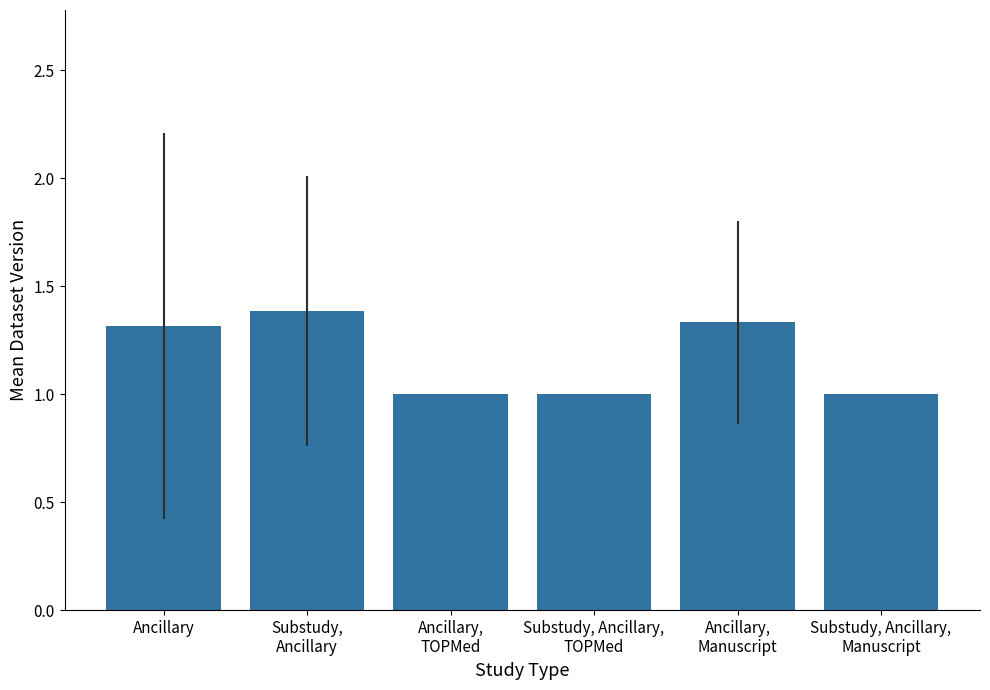

The value at Substudy, Ancillary,
Manuscript is 0.6. True or false?

False